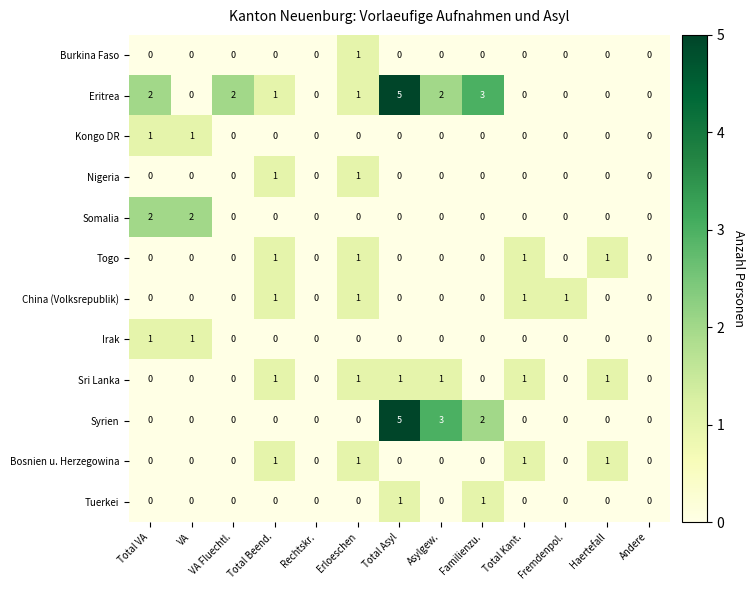

Which category has the highest value across all series?

Total Asyl